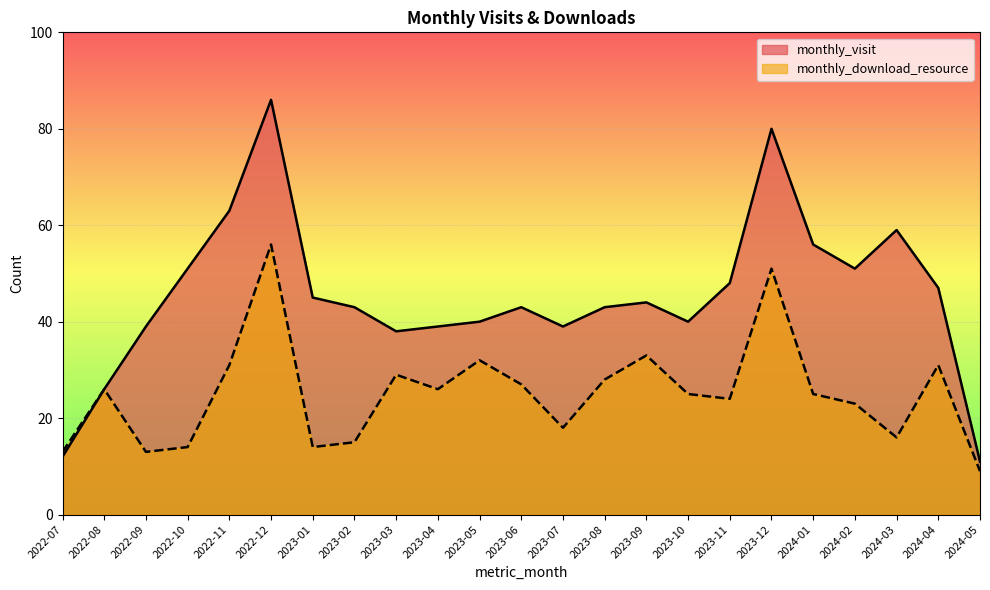

Does the chart display data point markers on the line(s)?

No